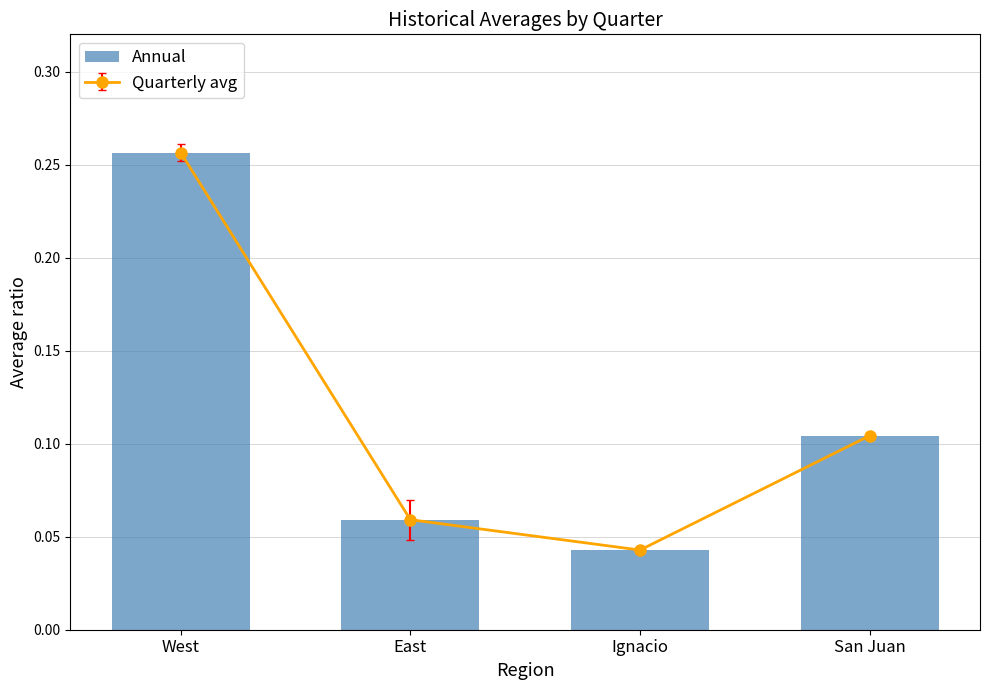

How many bars are there in total?

4